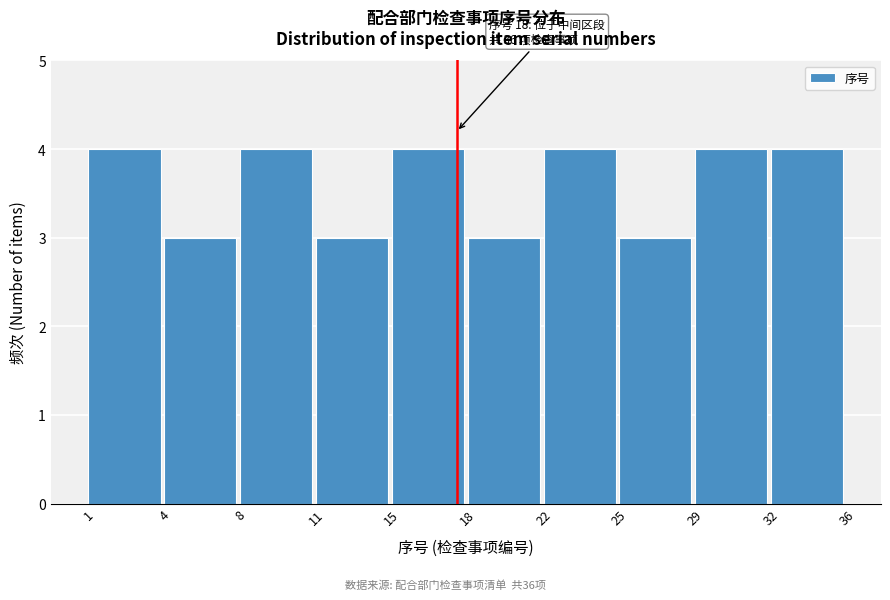

Reading left to right, list all the values displayed in this chart.

1=4	4=3	8=4	11=3	15=4	18=3	22=4	25=3	29=4	32=4